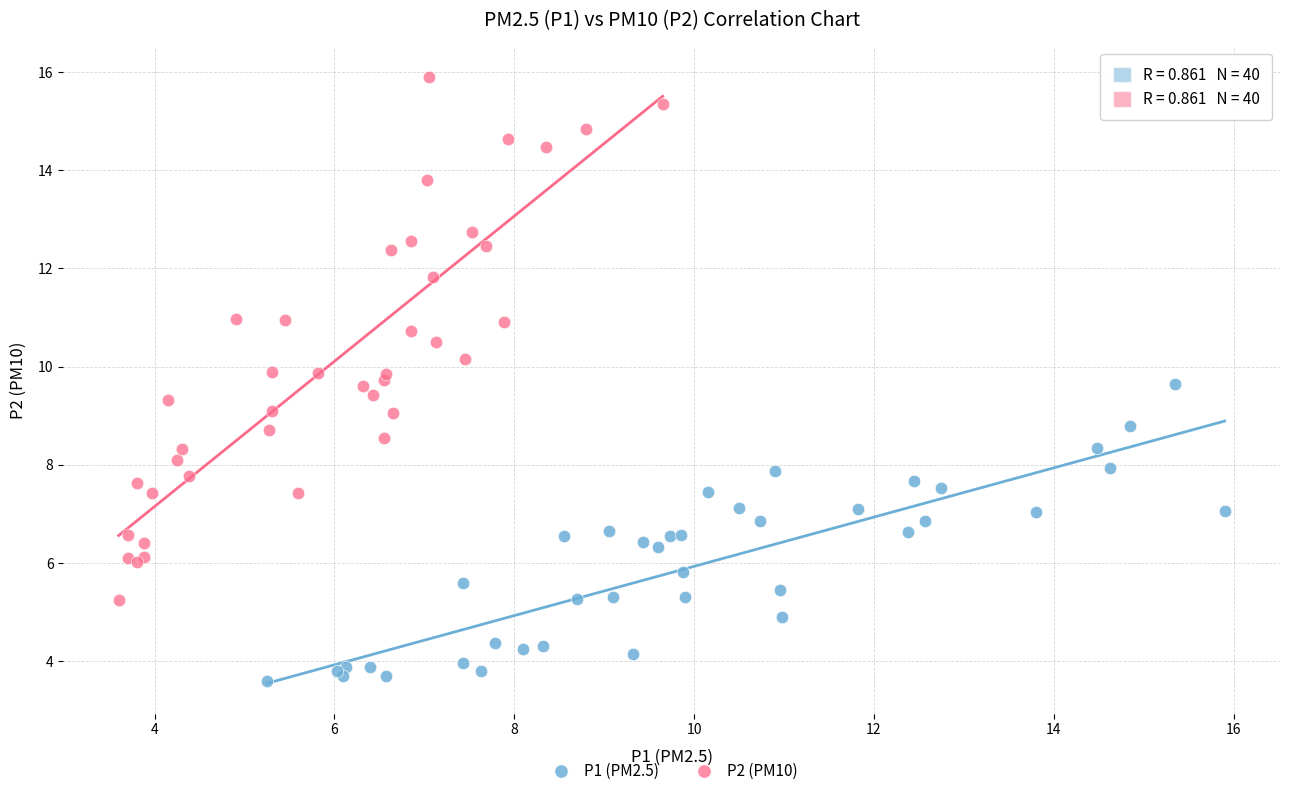

What are all the series names shown in the legend?

P1 (PM2.5), P2 (PM10)